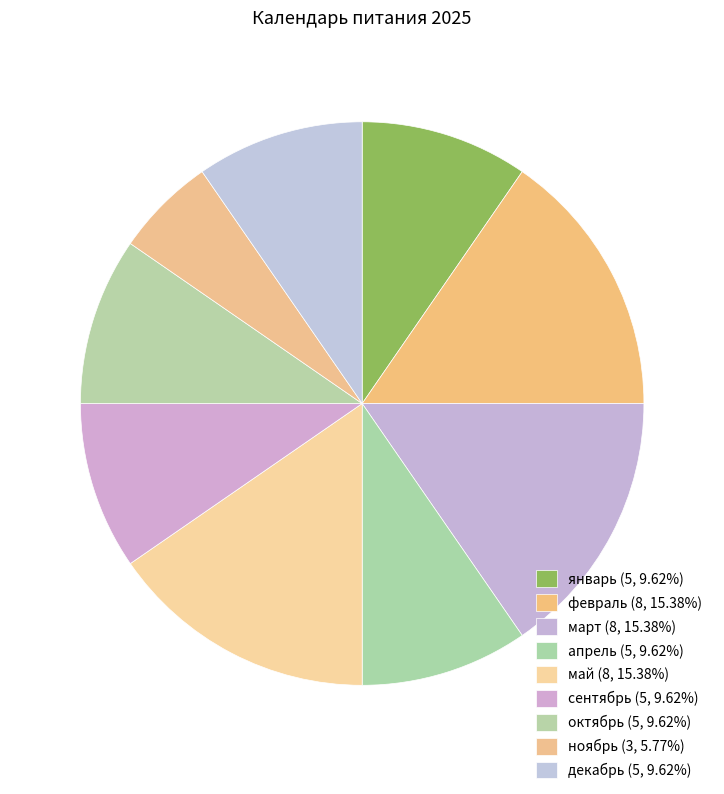

How many segments does this pie chart have?

9